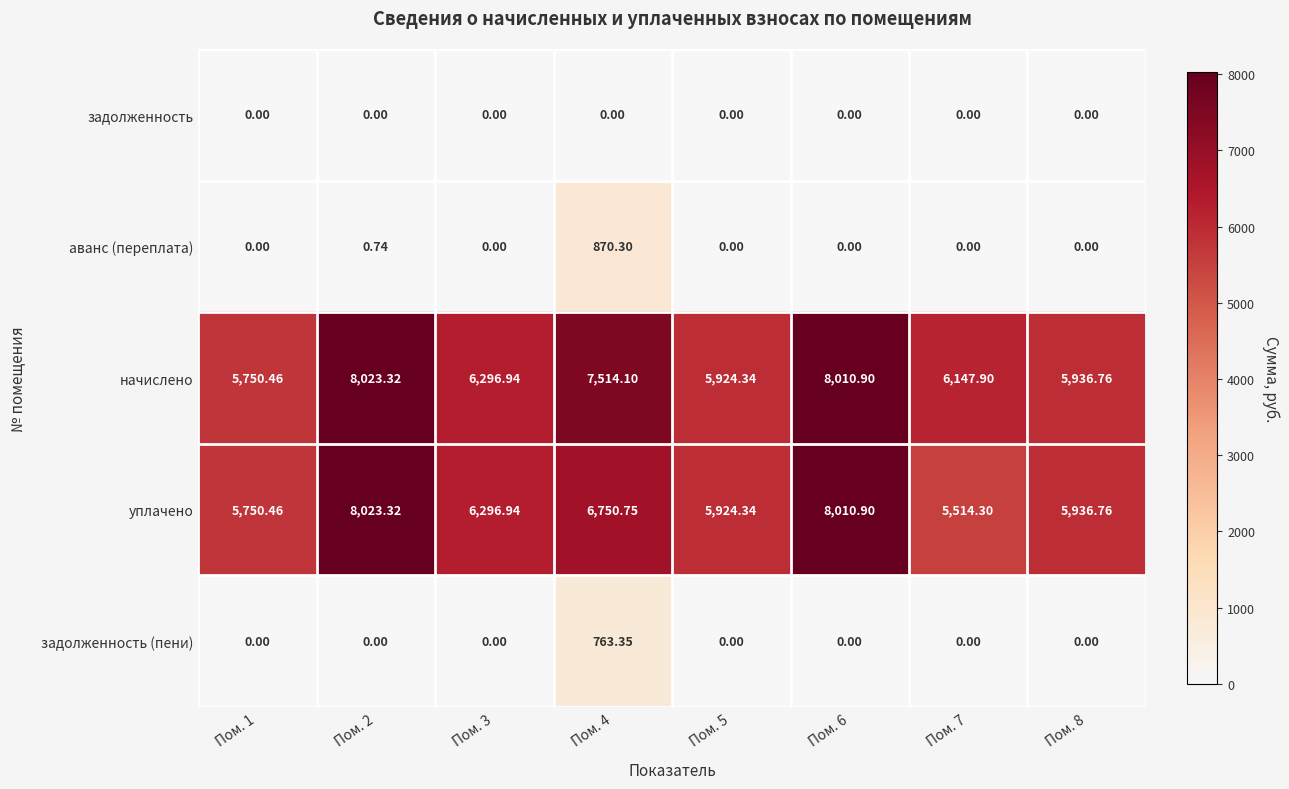

Which series has the widest spread of values?

уплачено